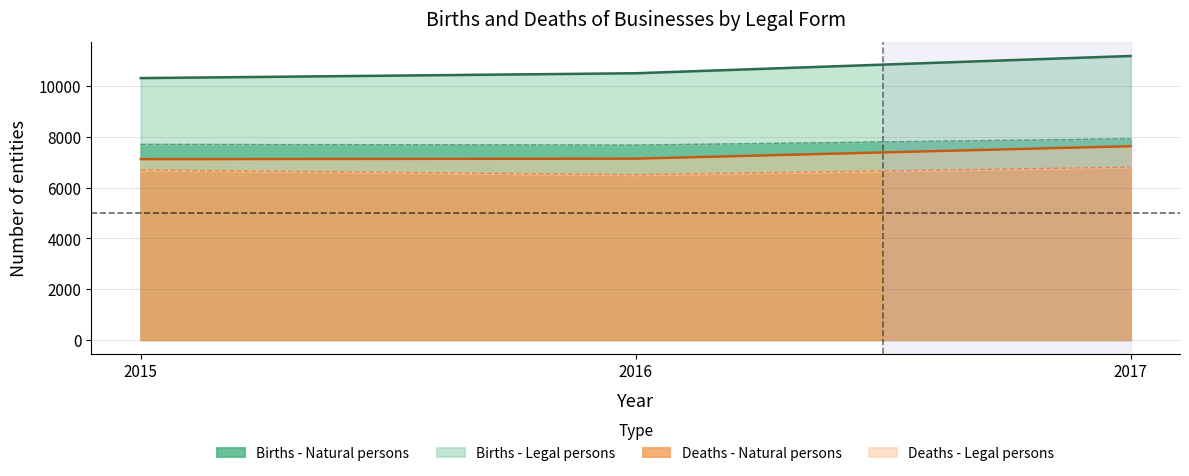

At which label does Births - Natural persons reach its minimum?

2016